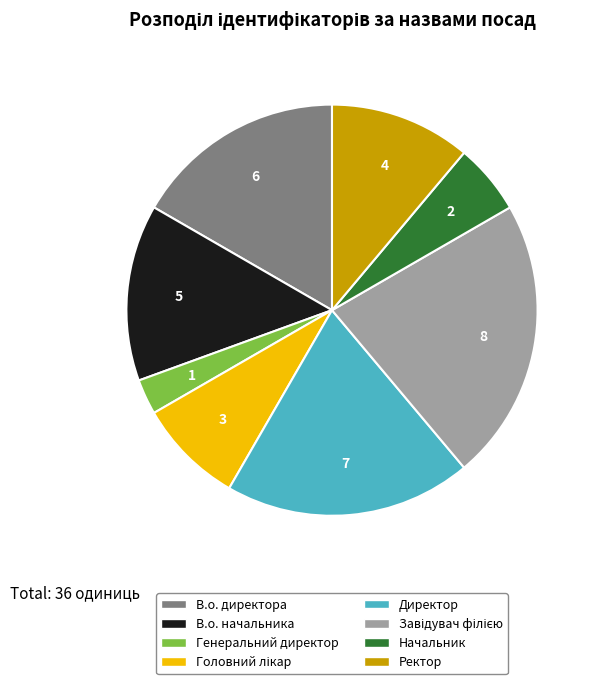

What is the ratio of the value at Ректор to the value at В.о. директора?

0.7